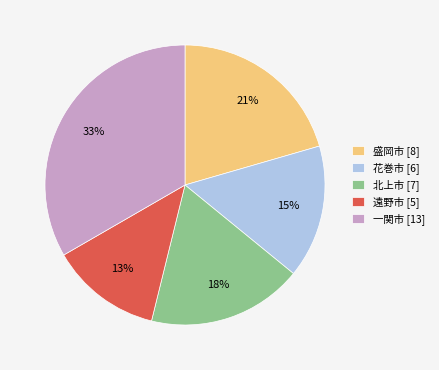

To the nearest percent, what portion does 盛岡市 represent?

21%